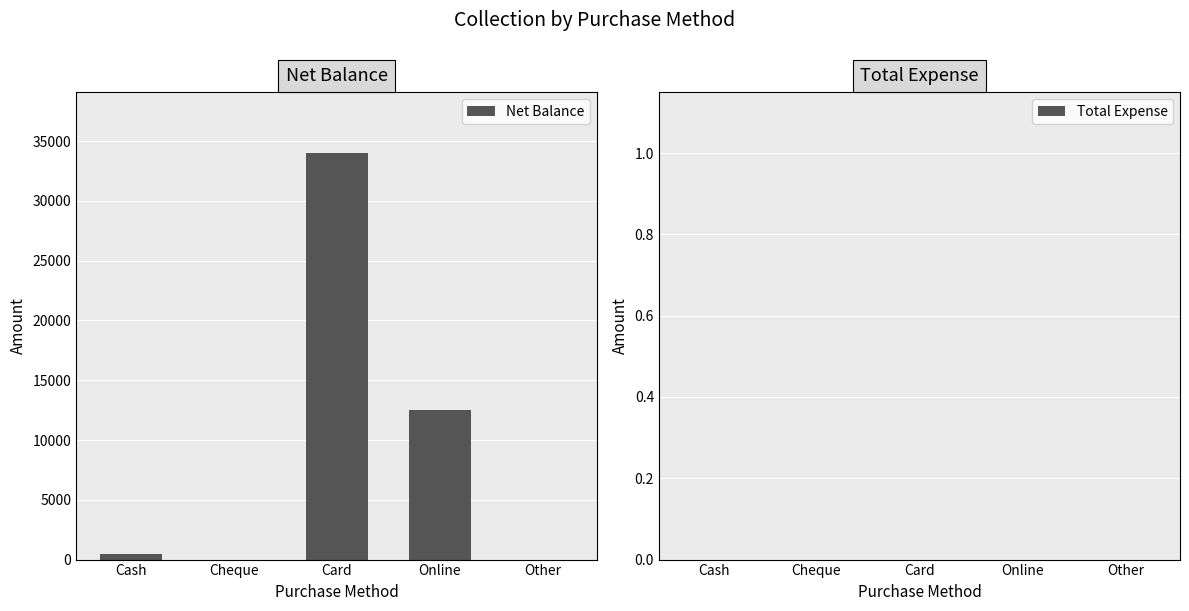

Which label corresponds to the largest value in the chart?

Card